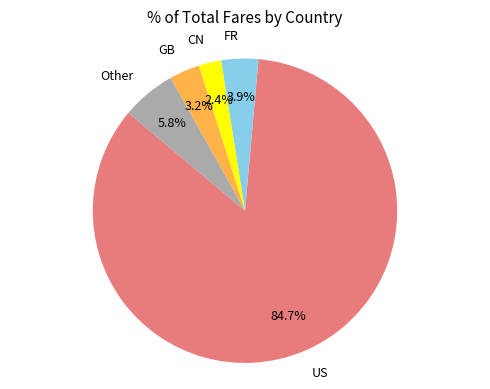

Which category accounts for the majority?

US